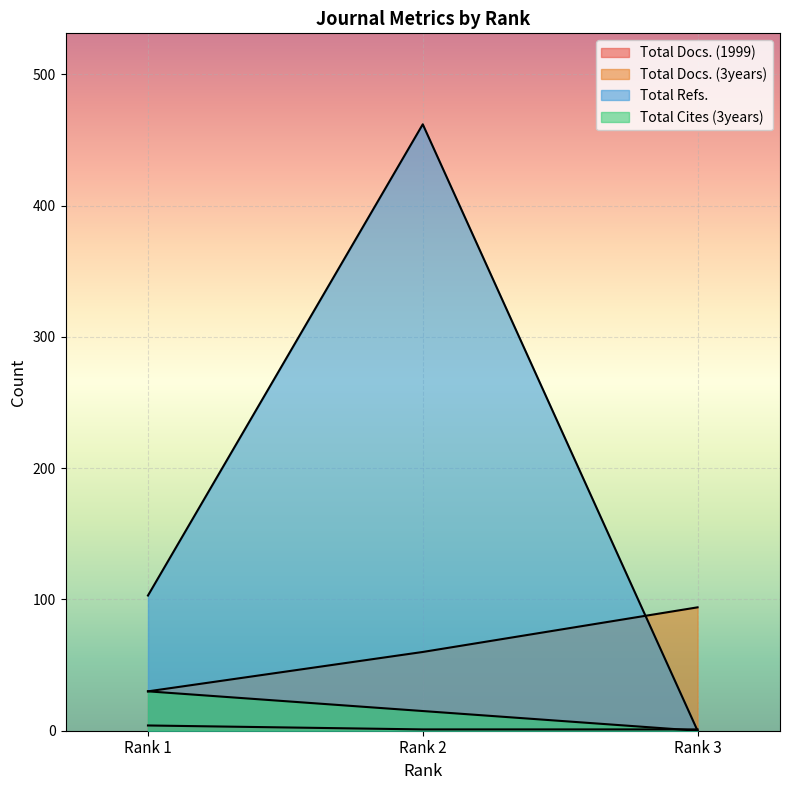

True or false: Total Cites (3years) has a value of 20 at Rank 2.

False